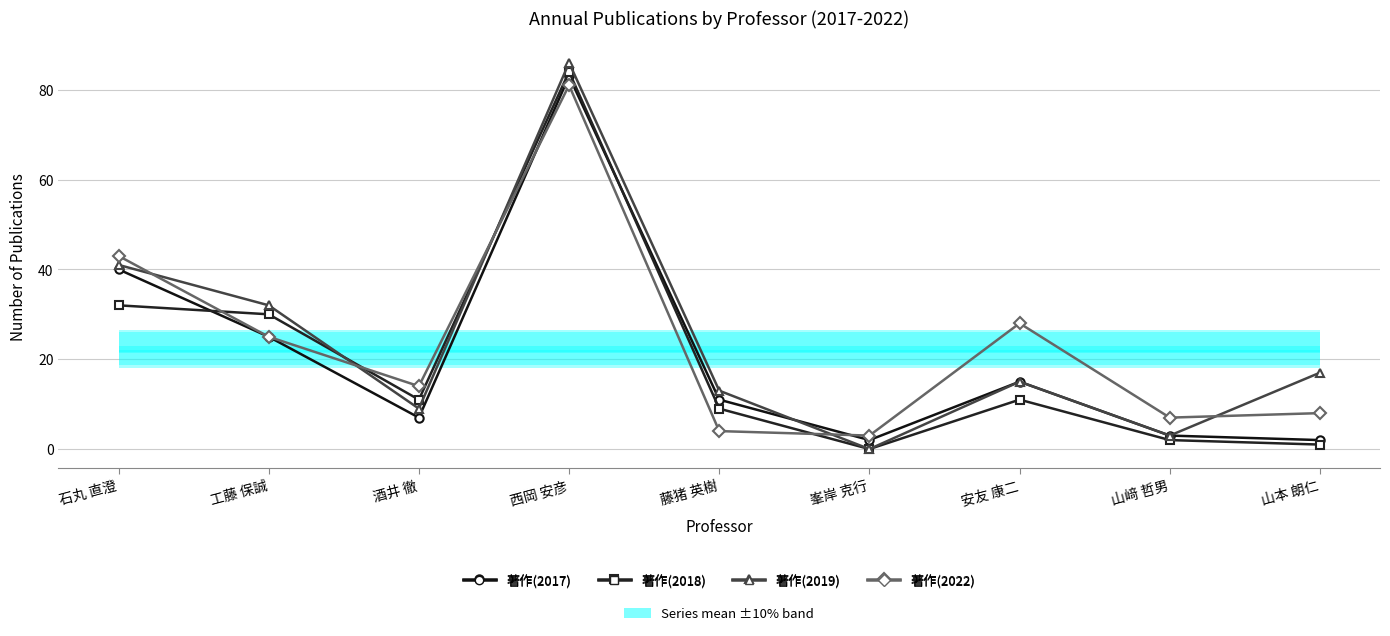

How many lines are shown in the chart?

4